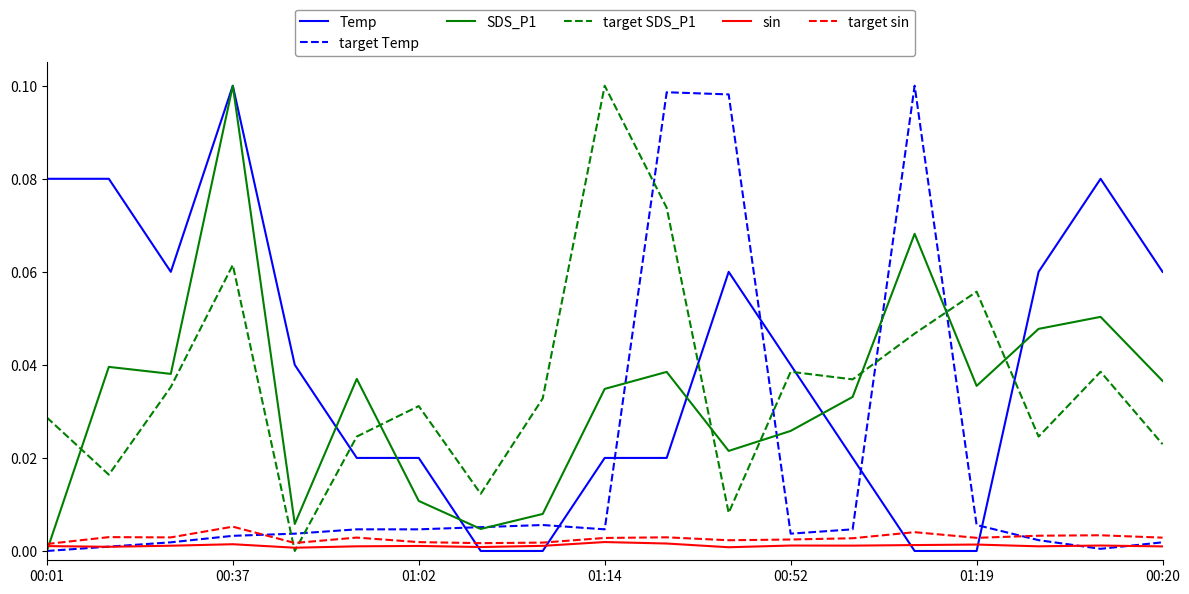

True or false: Temp and target SDS_P1 intersect in this chart.

True